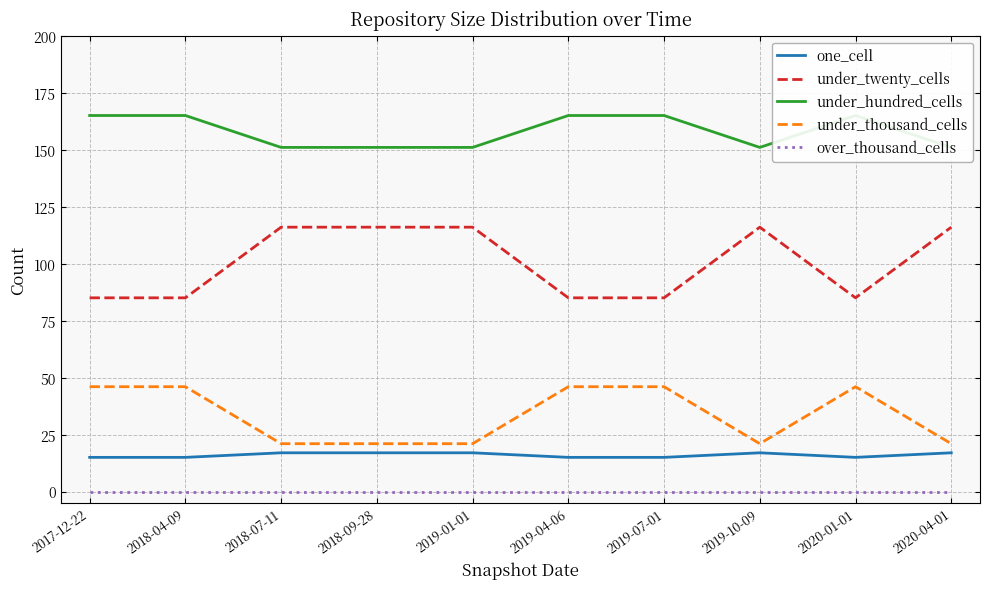

Which has a higher value, 2018-04-09 or 2019-04-06?

2018-04-09